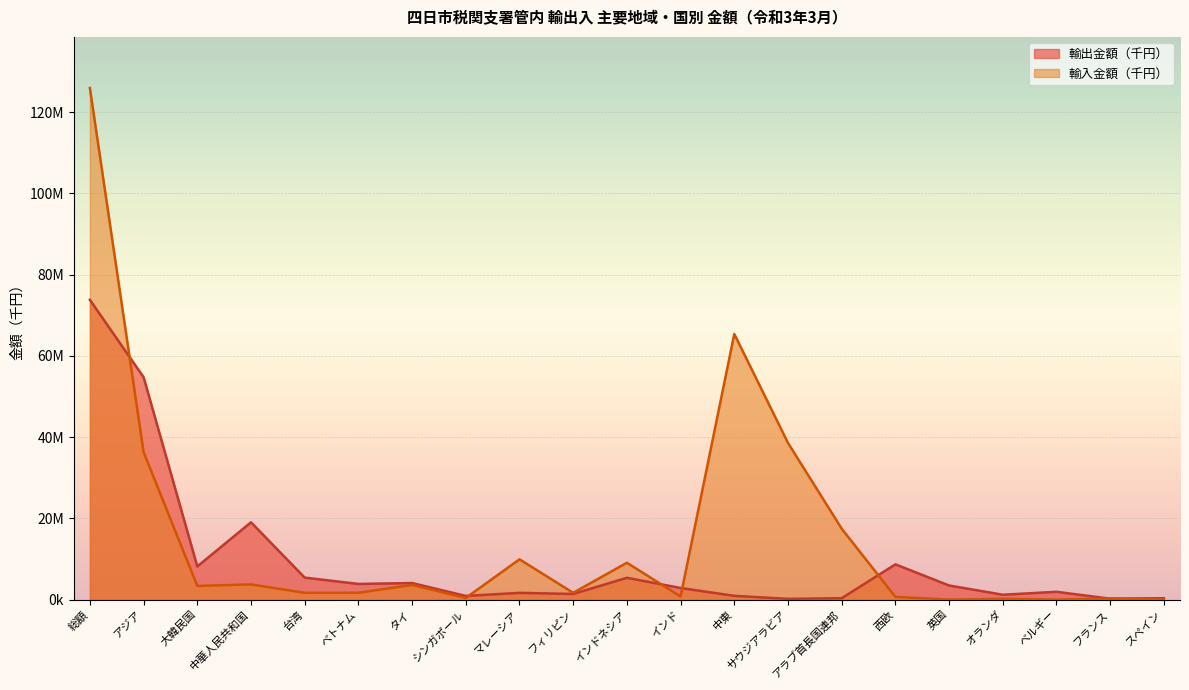

What is the label of the 16th point from the left?

西欧